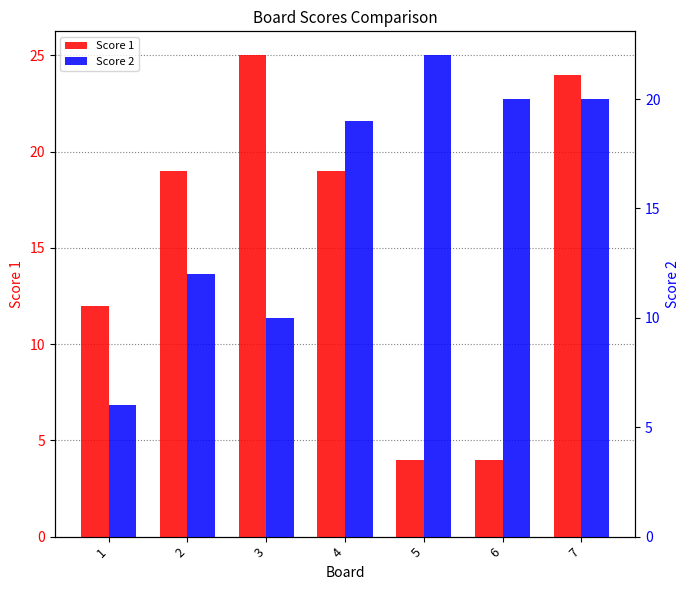

Rank the series by their maximum value, from highest to lowest.

Score 1, Score 2